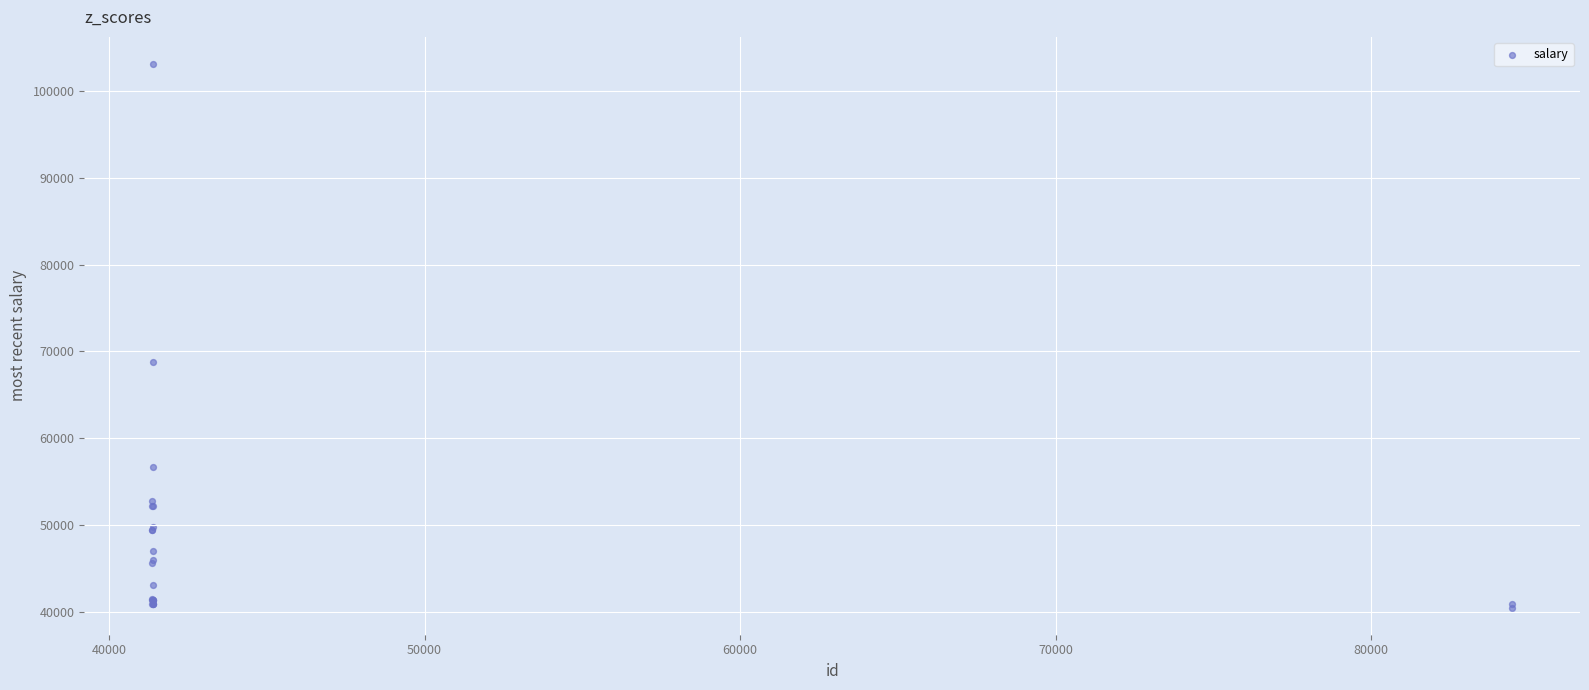

What Y value in the scatter plot is closest to 71795?

68726